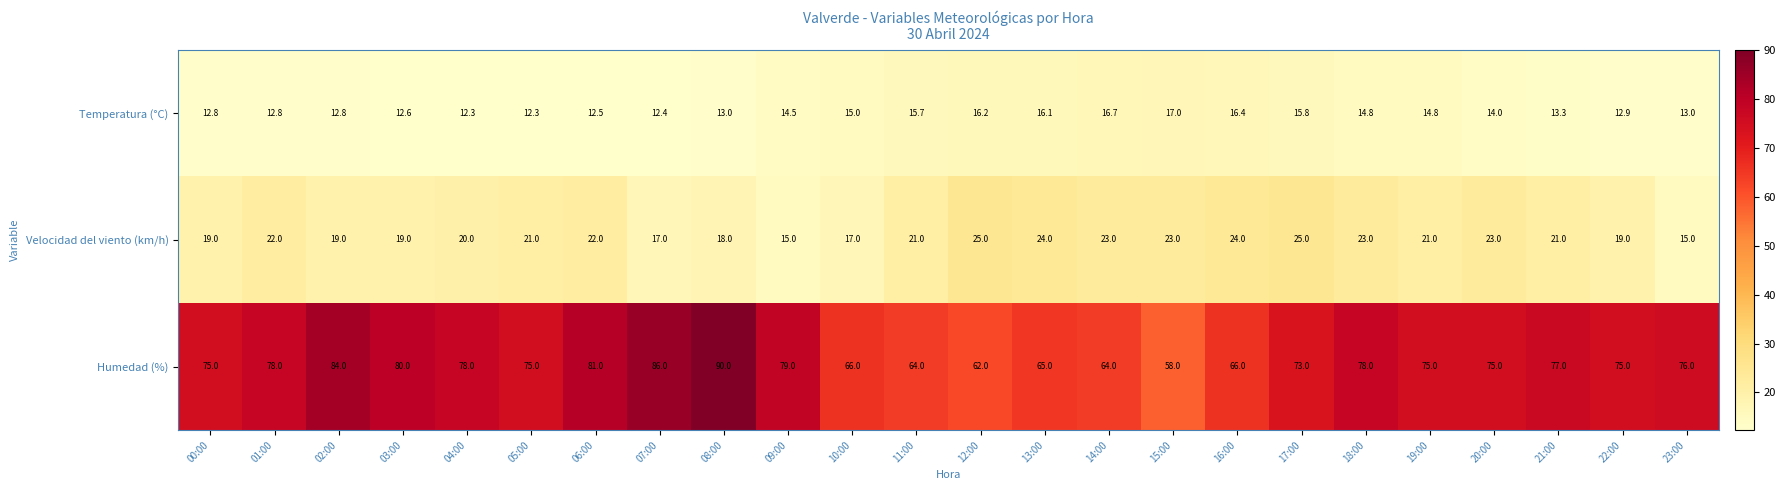

What is the maximum value for Velocidad del viento (km/h)?

25.0